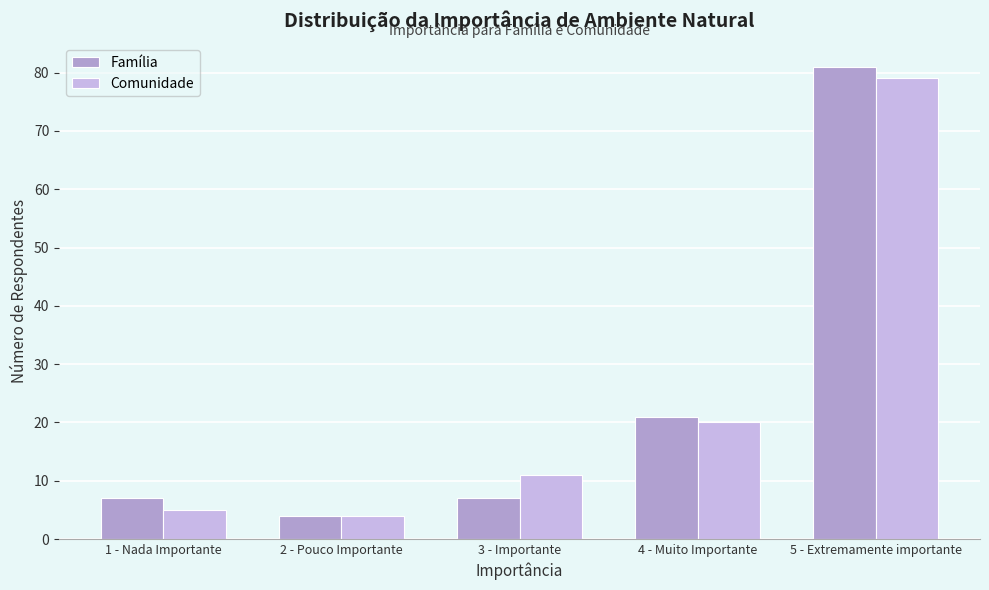

Reading right to left, what are all the values shown in this chart?

Família: 81	21	7	4	7
Comunidade: 79	20	11	4	5